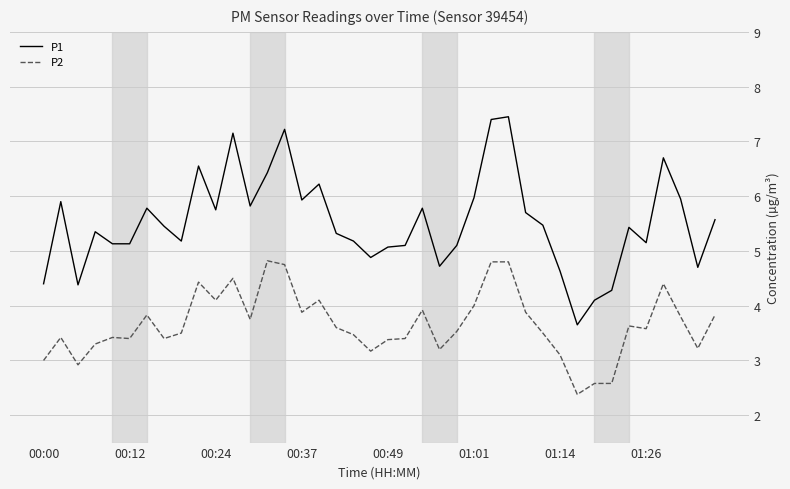

What is the highest value of the P1 series?

7.5